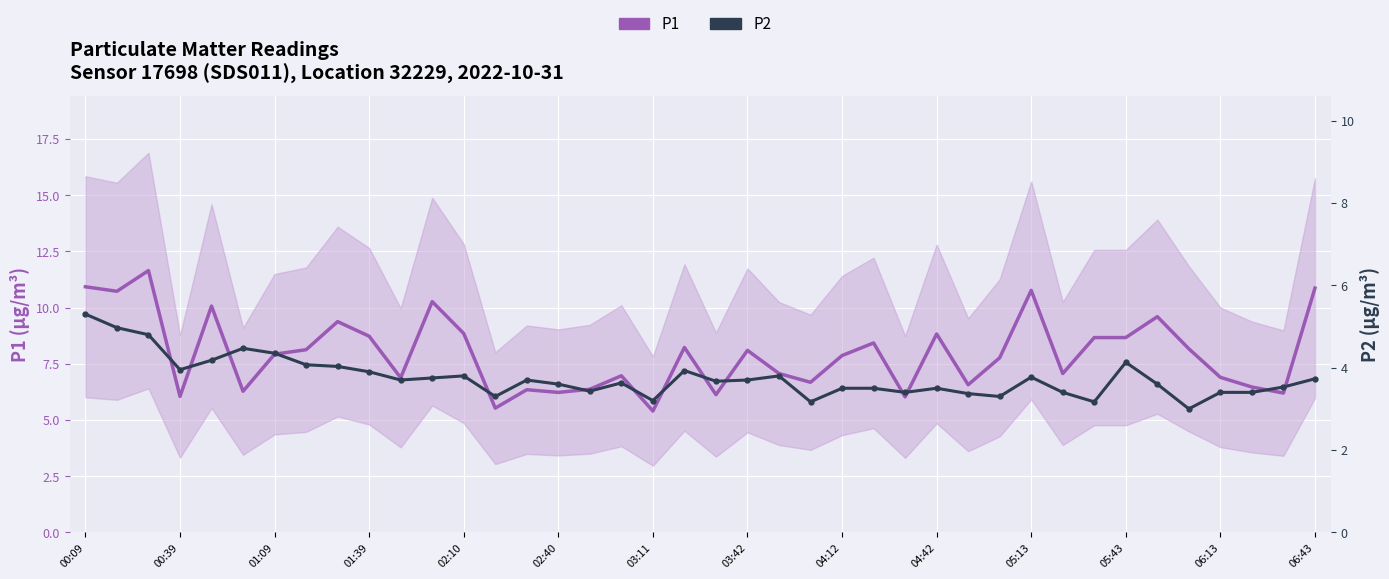

Which series has the widest spread of values?

P1